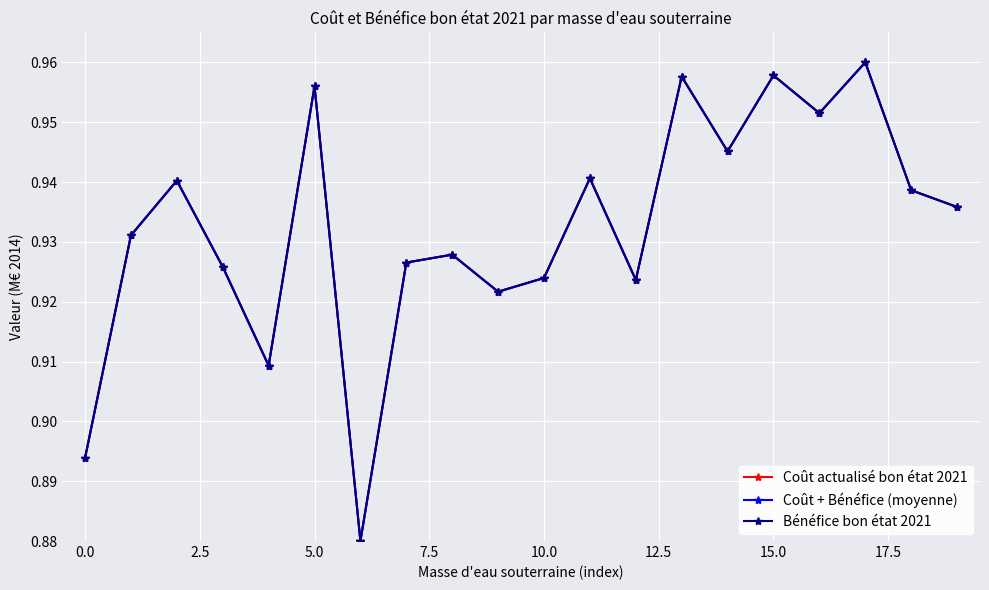

Is this an area chart (filled region under the line)?

No